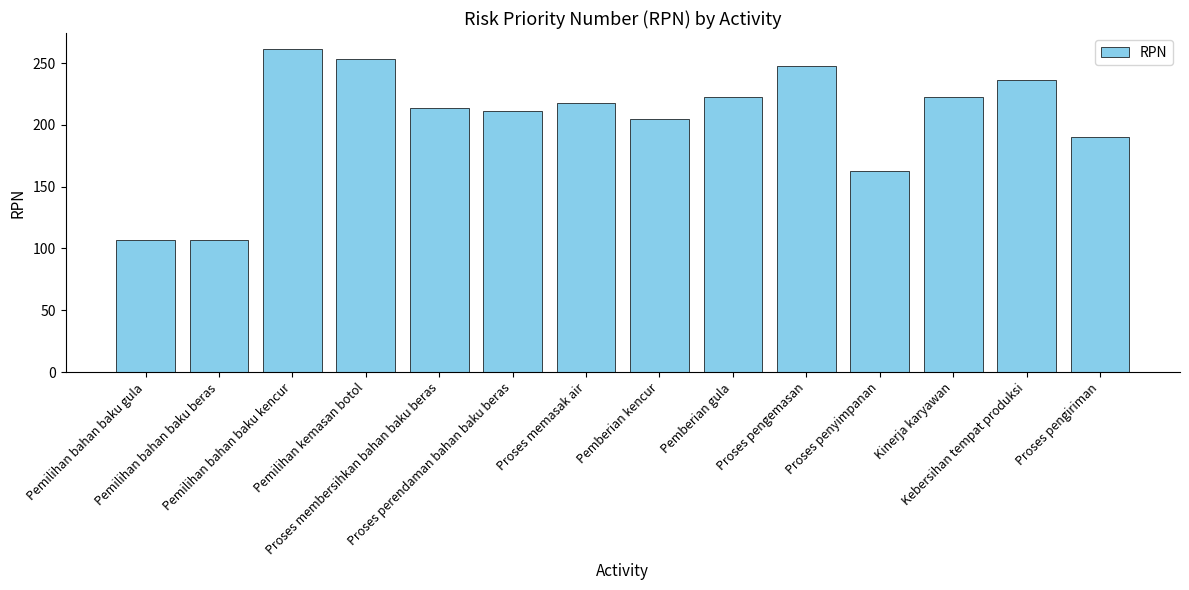

The chart shows a value of 213.3 at Proses membersihkan bahan baku beras. True or false?

True